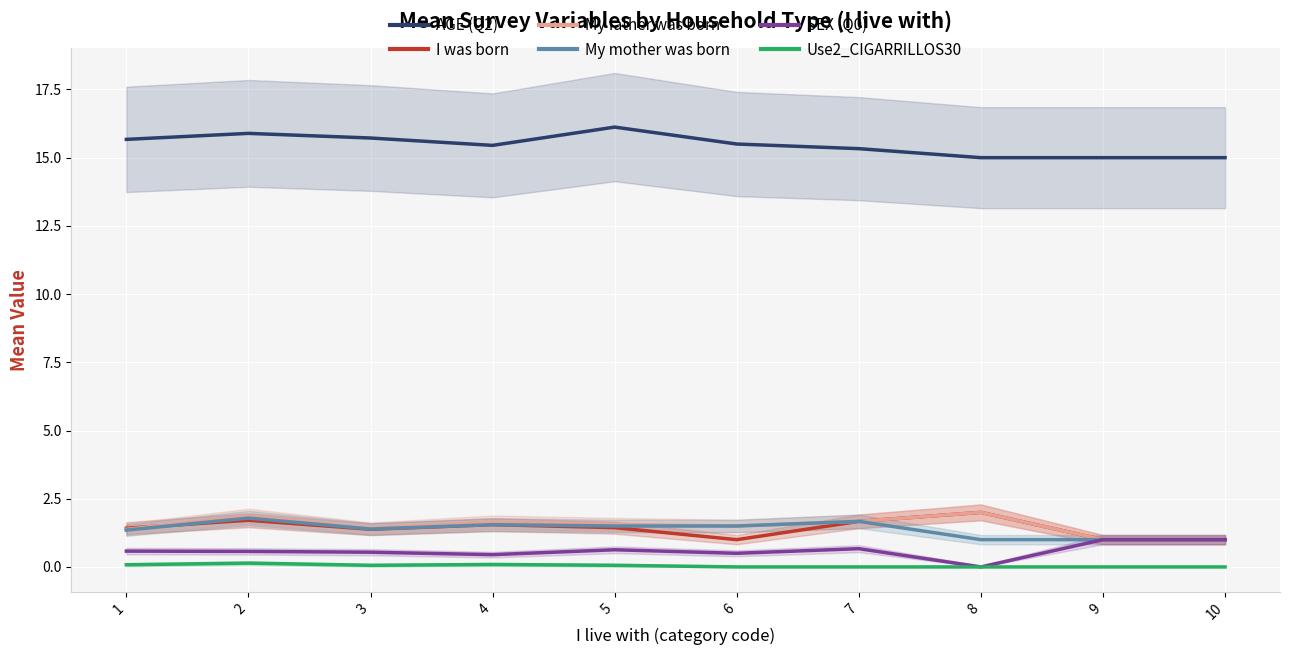

What are all the series names shown in the legend?

AGE (Q2), I was born, My father was born, My mother was born, SEX (Q0), Use2_CIGARRILLOS30